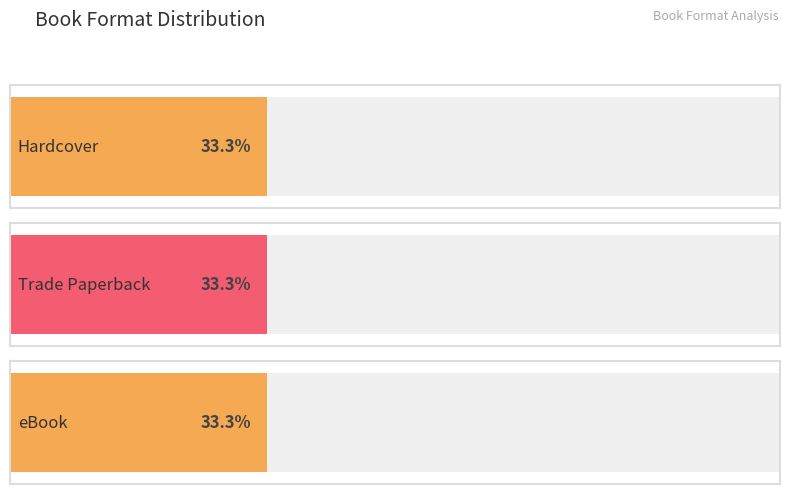

How many distinct data groups are displayed?

3